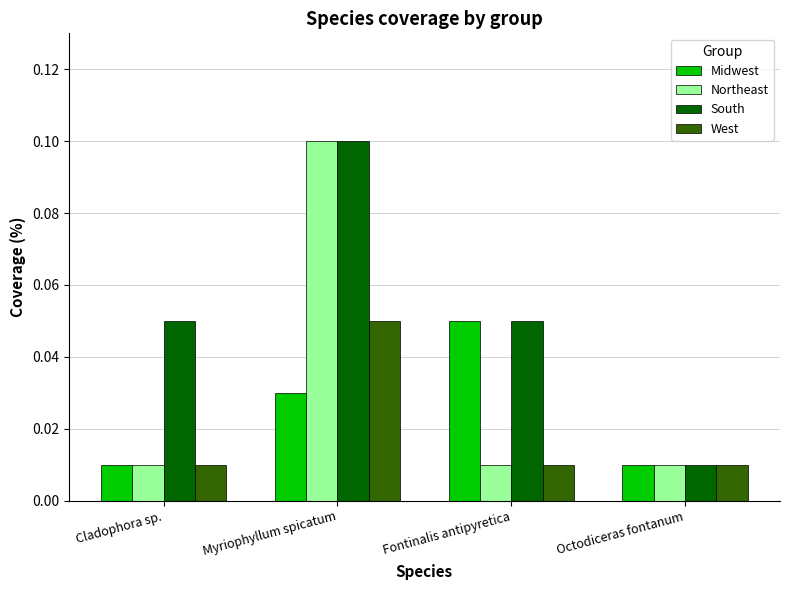

Is it true that West equals 0.1 at Myriophyllum spicatum?

True